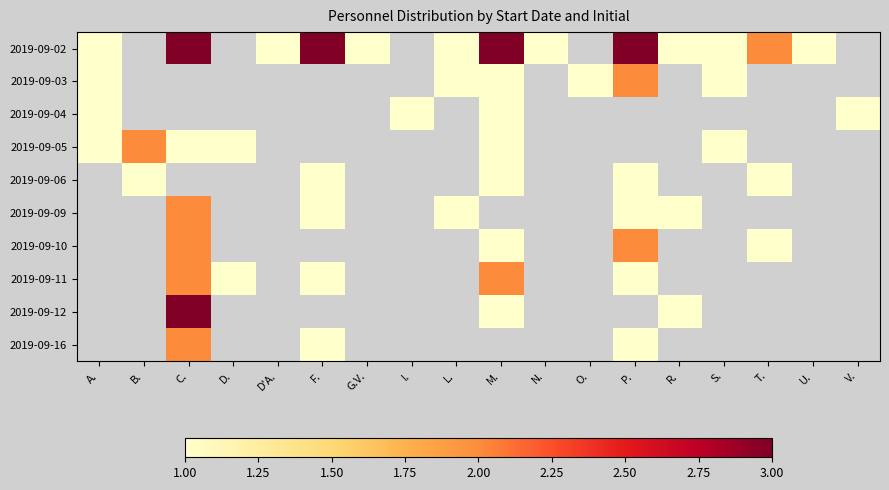

At which category does the chart reach its minimum across all series?

A.